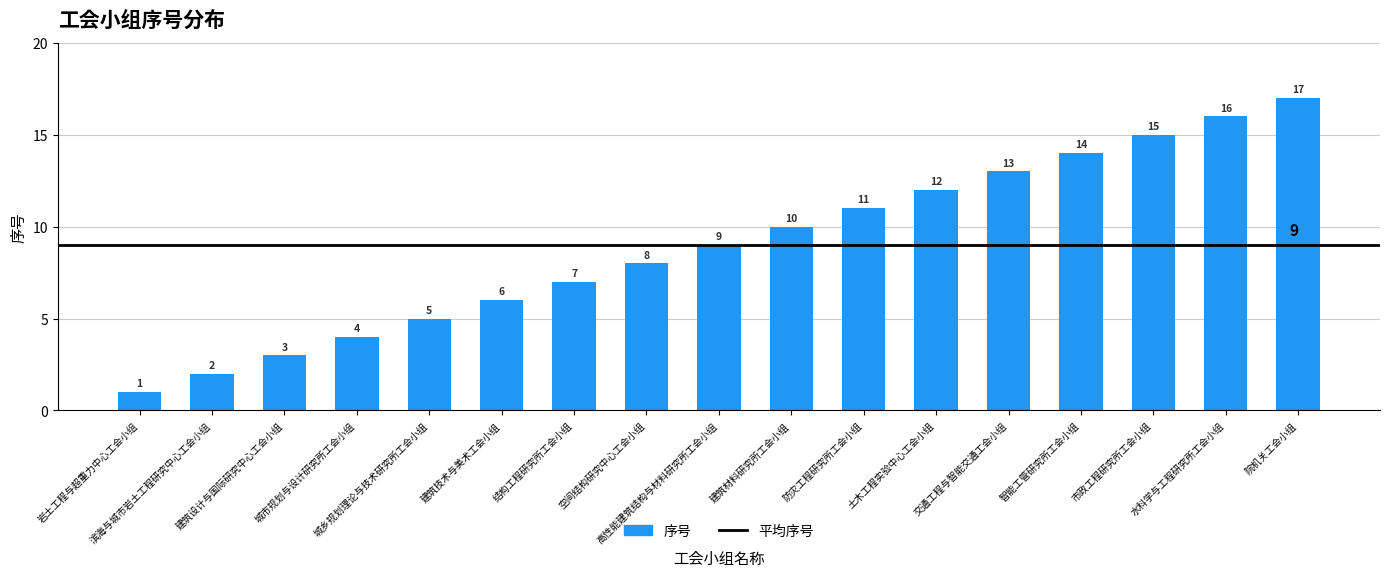

Reading right to left, list all the values displayed in this chart.

17	16	15	14	13	12	11	10	9	8	7	6	5	4	3	2	1